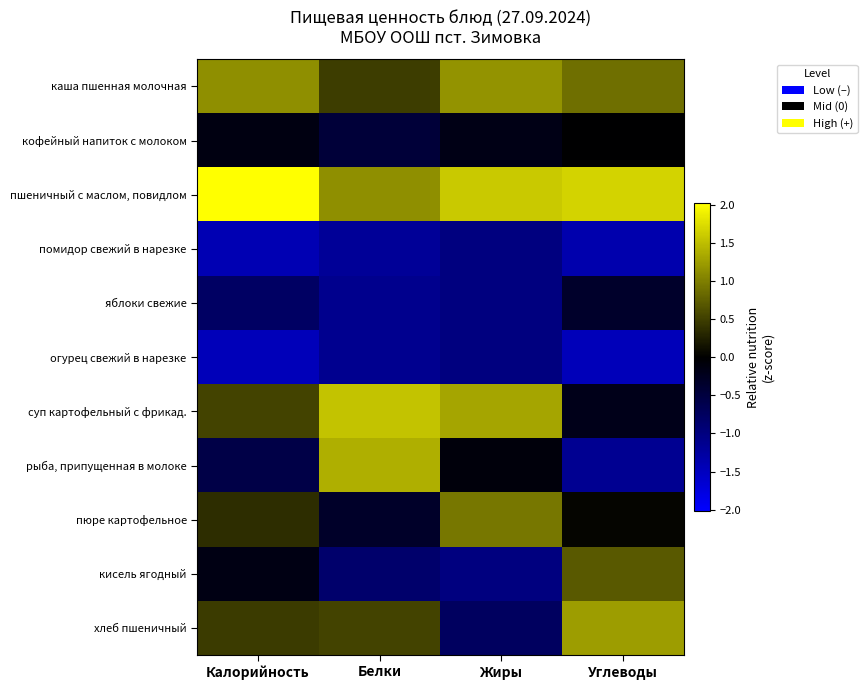

Which has a higher value, Белки or Углеводы?

Углеводы